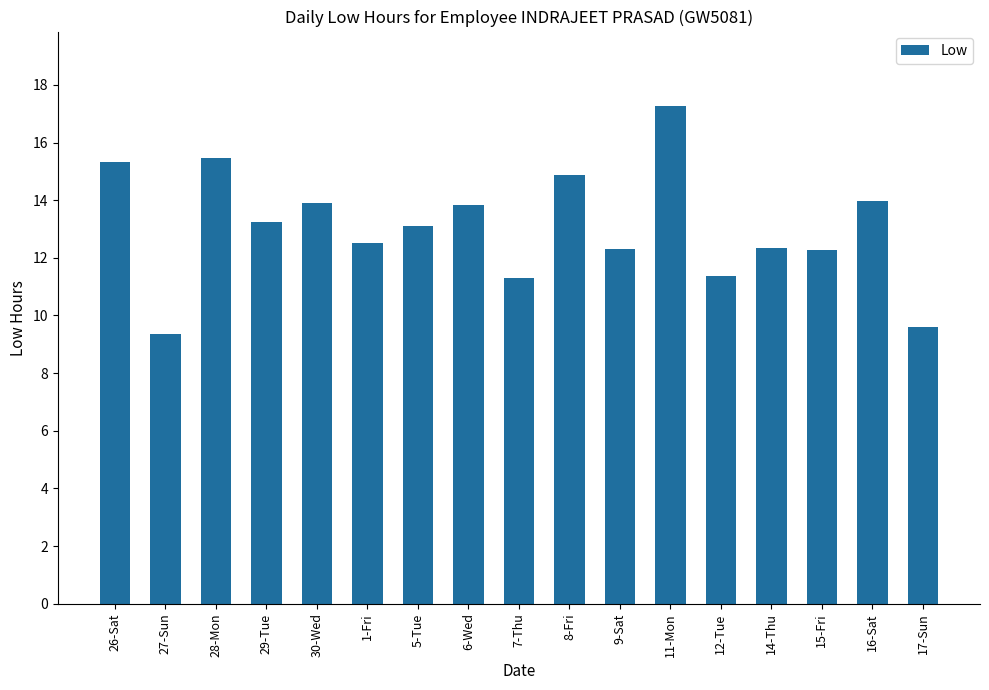

What is the approximate value at 26-Sat?

15.3